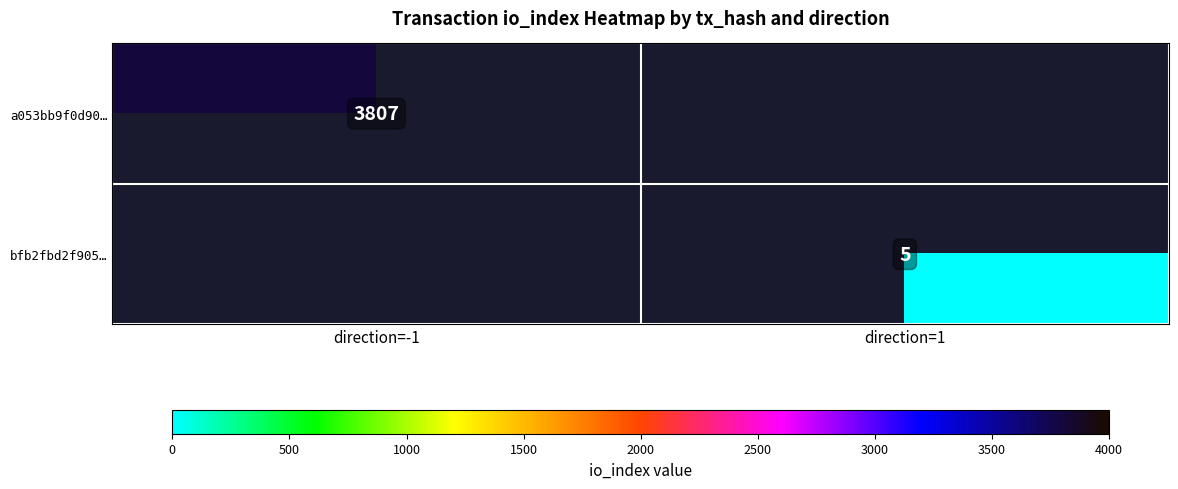

How many data points does each series have?

2